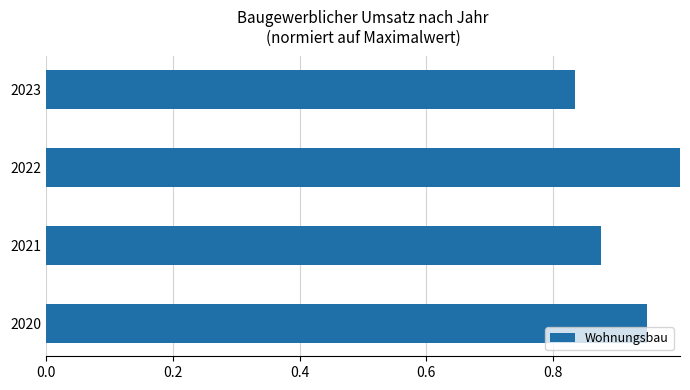

Between 2021 and 2022, which is larger?

2022